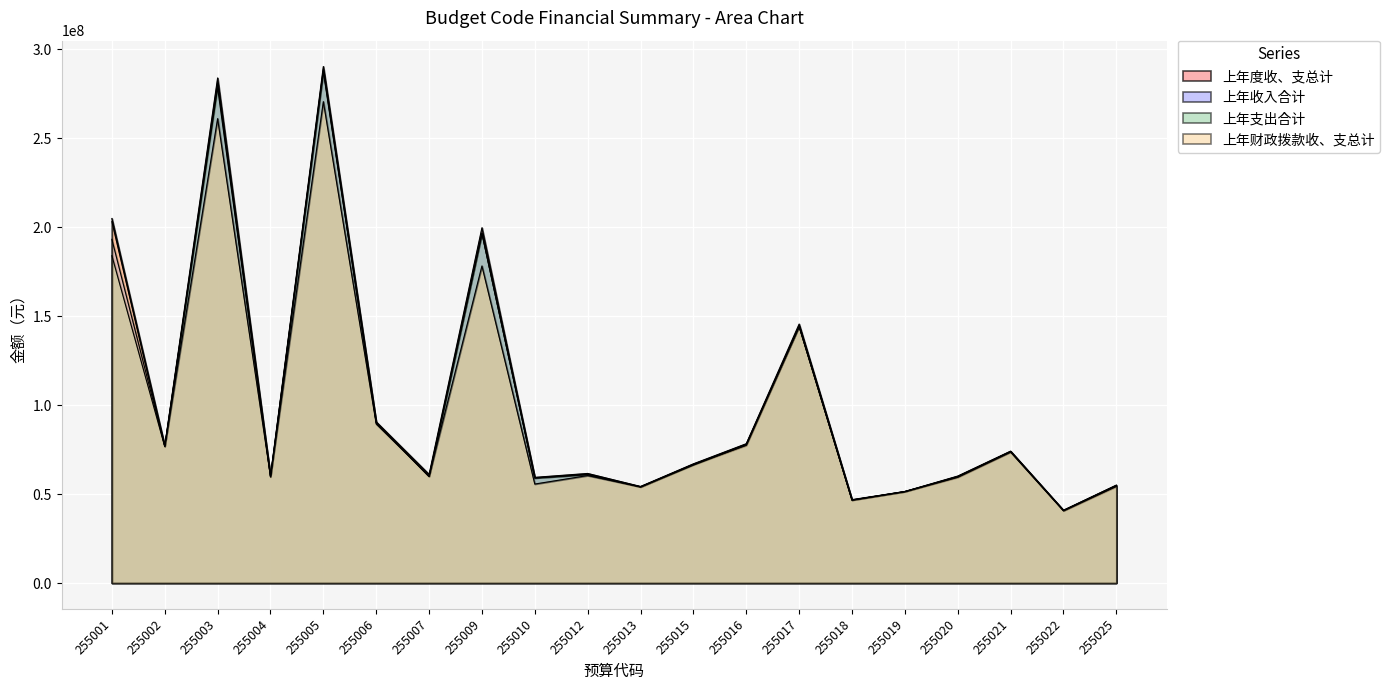

Between 255003 and 255004, which series saw the biggest shift?

上年度收、支总计